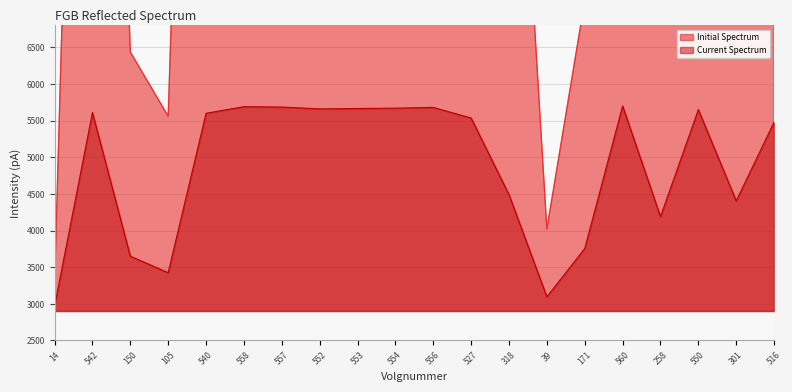

What is the maximum value for Current Spectrum?

5700